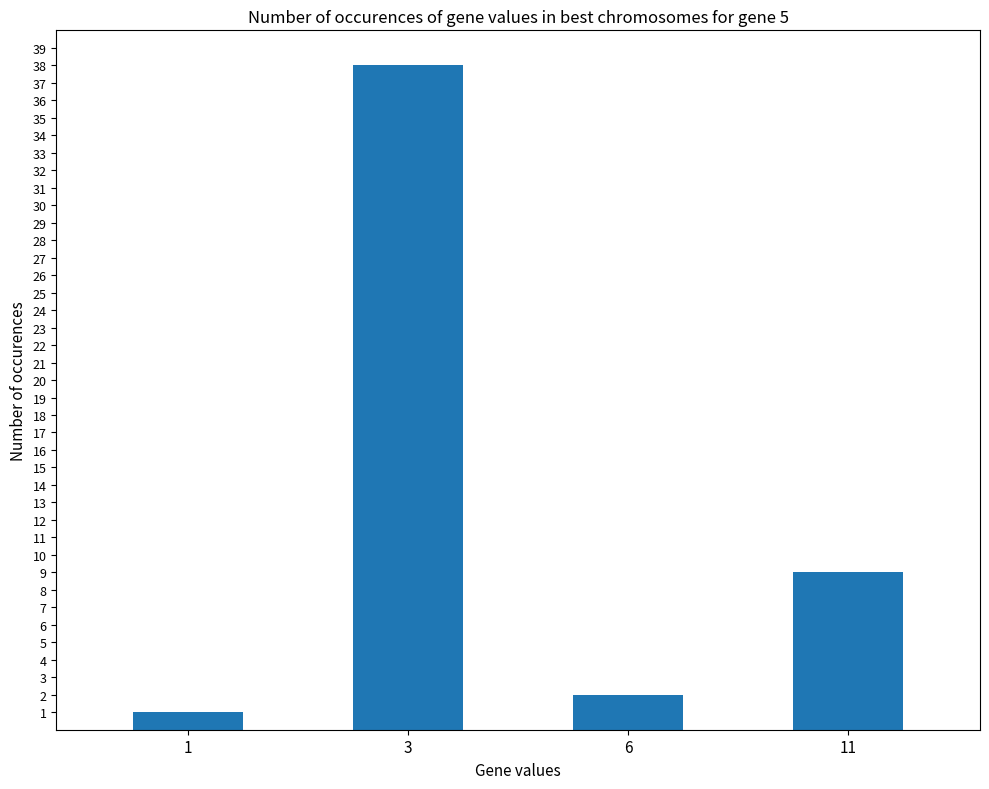

Reading left to right, transcribe all the data shown in this chart.

1=1	3=38	6=2	11=9